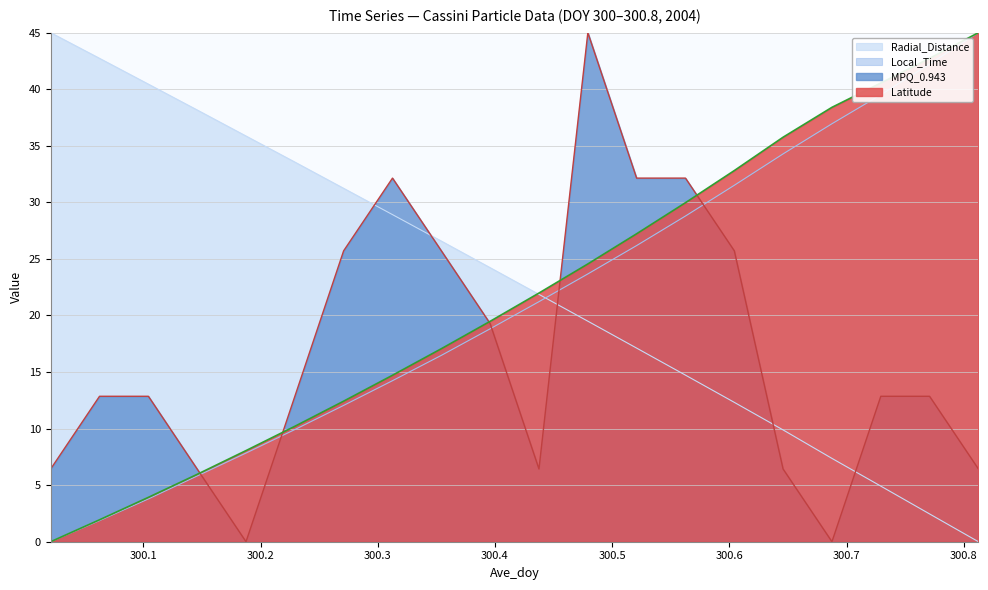

List the labels in order of Radial_Distance value, largest first.

300.0208, 300.0625, 300.1042, 300.1458, 300.1875, 300.2292, 300.2708, 300.3125, 300.3542, 300.3958, 300.4375, 300.4792, 300.5208, 300.5625, 300.6042, 300.6458, 300.6875, 300.7292, 300.7708, 300.8125